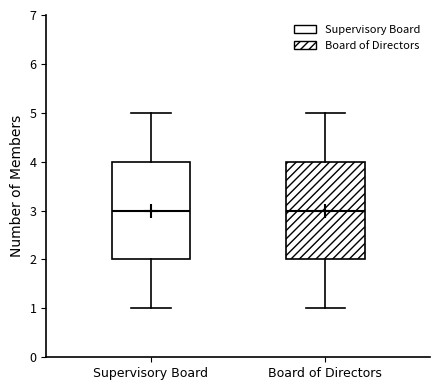

Reading left to right, read every box against the y-axis: the position of its median line, the range the box covers, and the ends of its whiskers. The values are not printed on the chart, so give them approximately, as read against the axis.

Supervisory Board: median 3, box 2 to 4, whiskers 1 to 5
Board of Directors: median 3, box 2 to 4, whiskers 1 to 5